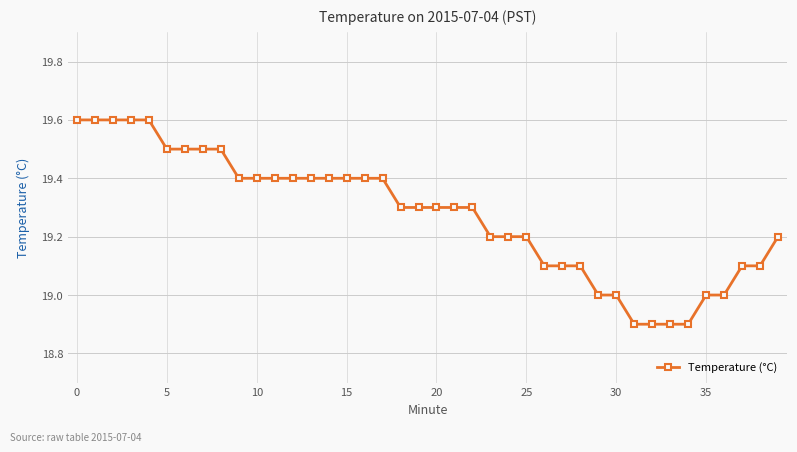

What is the value of the 22nd point from the left?

19.3